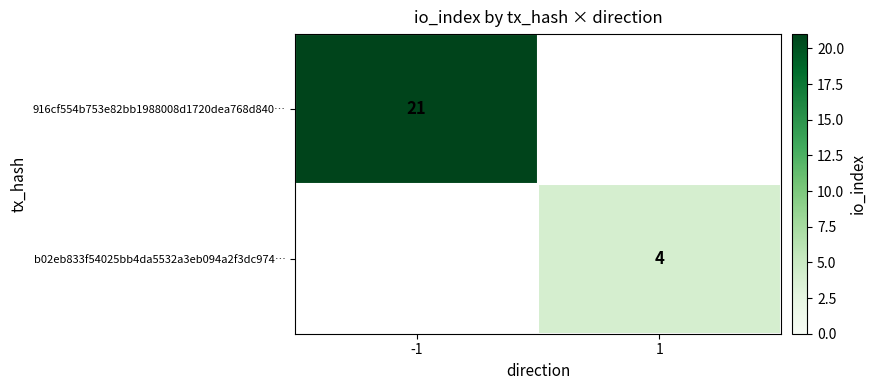

The value of 916cf554b753e82bb1988008d1720dea768d840… at -1 is 13. True or false?

False